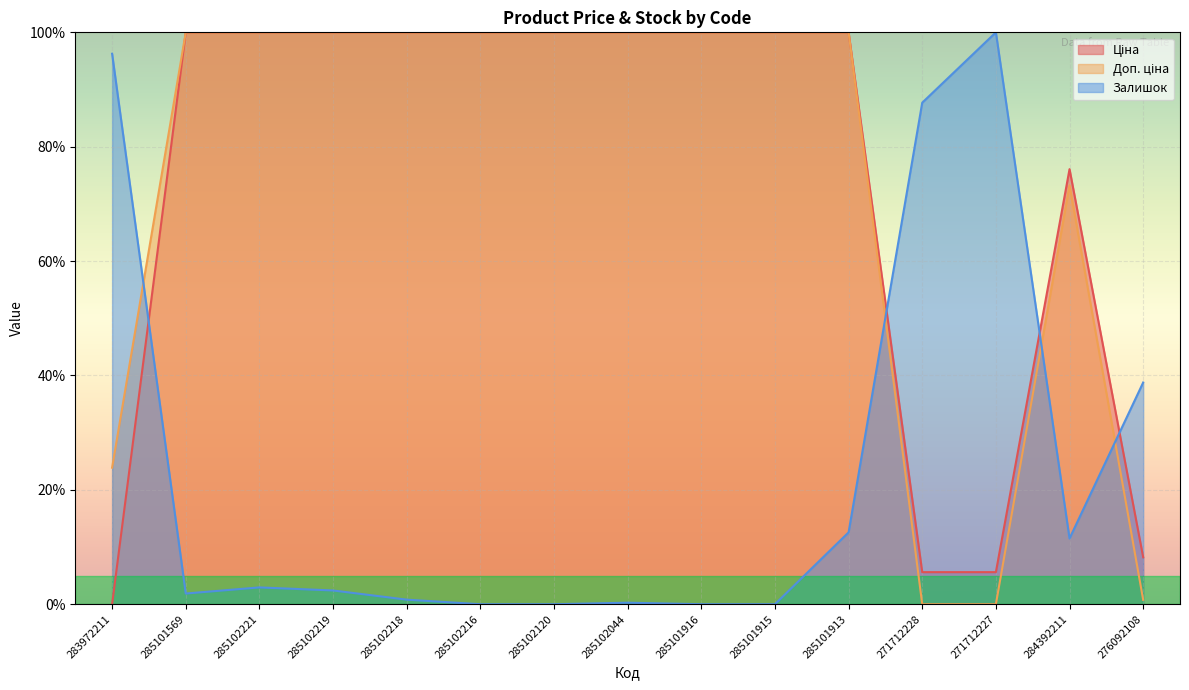

What are all the series names shown in the legend?

Ціна, Доп. ціна, Залишок